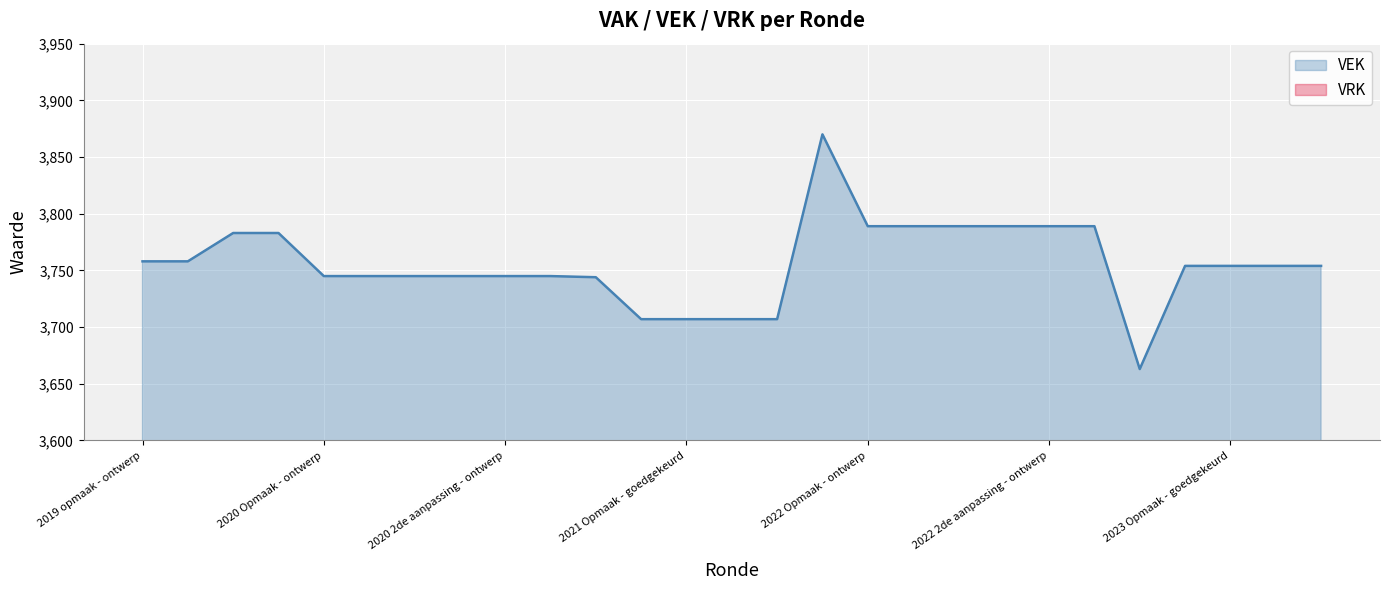

Between 2020 2de aanpassing - goedgekeurd and 2019 opmaak - ontwerp, which is larger?

2019 opmaak - ontwerp